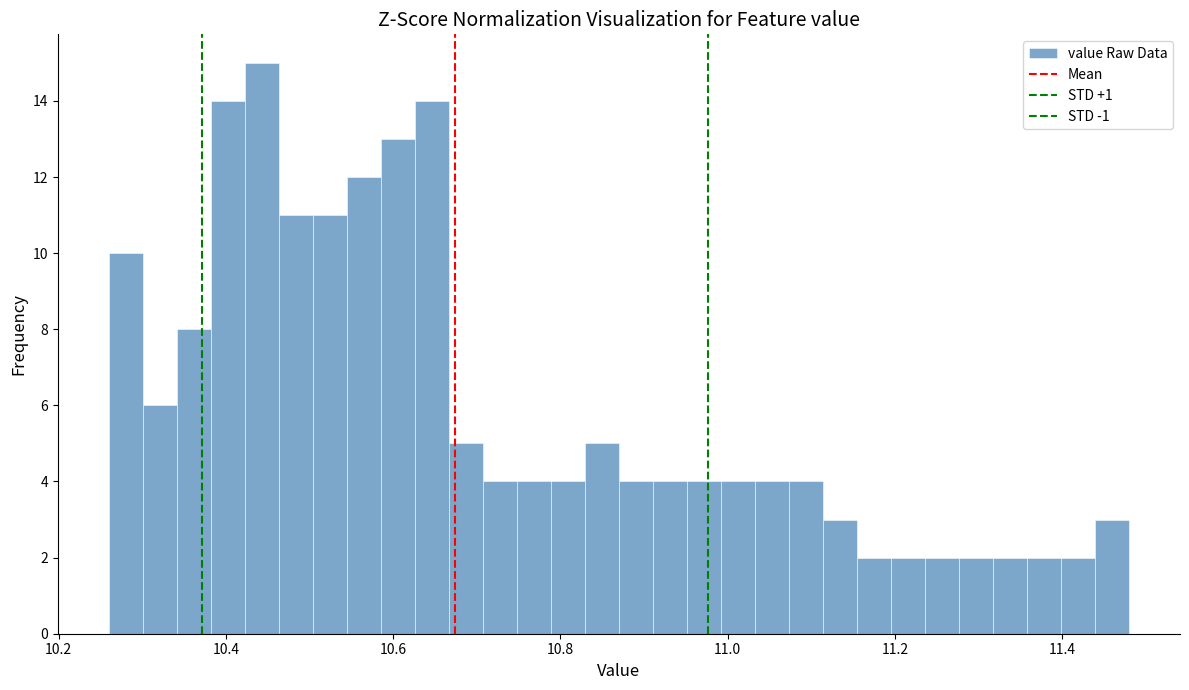

Read against the x-axis, roughly where is the centre of the tallest bar?

10.44